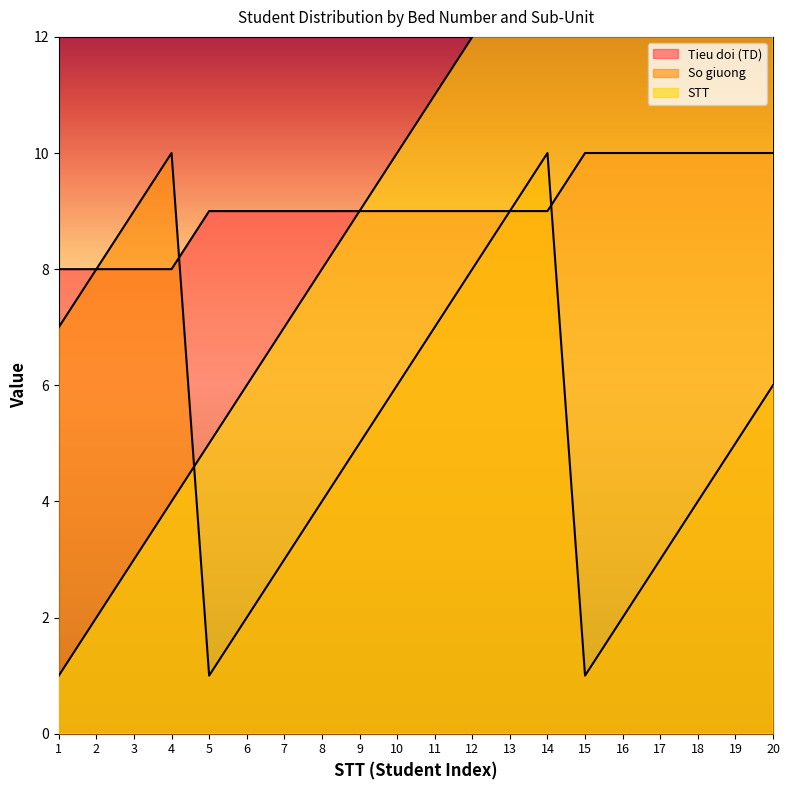

Is it true that STT equals 11 at 11?

True